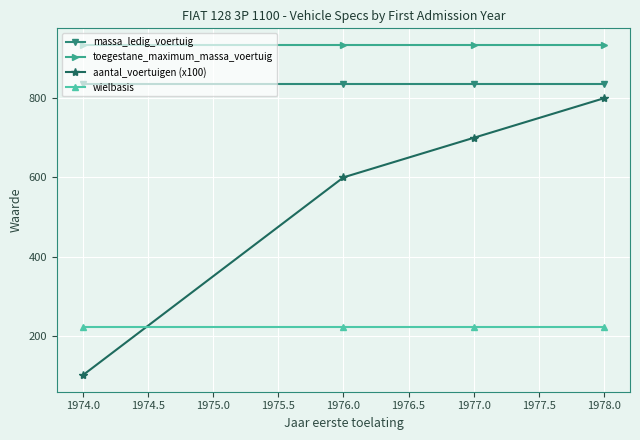

At 1976.0, list the series in order from smallest to largest.

wielbasis, aantal_voertuigen (x100), massa_ledig_voertuig, toegestane_maximum_massa_voertuig